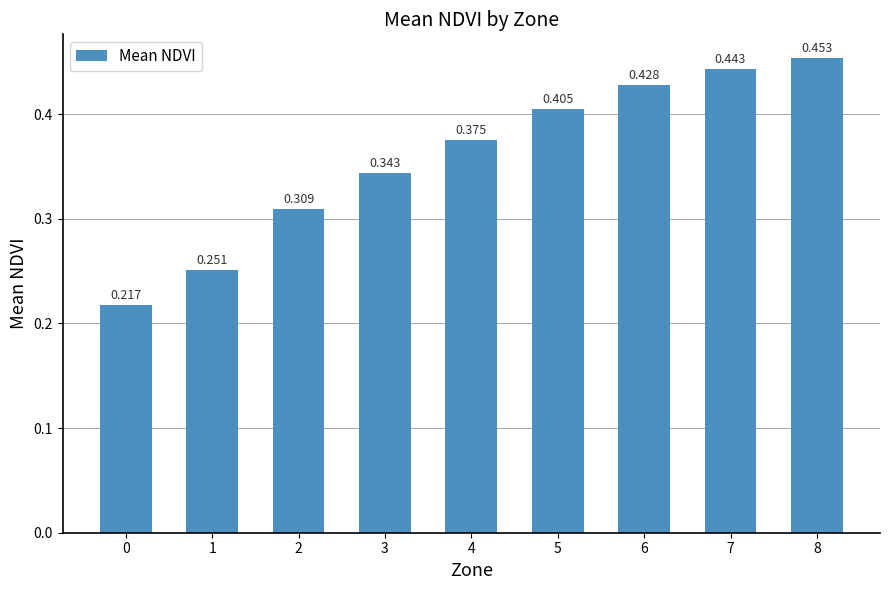

Are the bars horizontal?

No